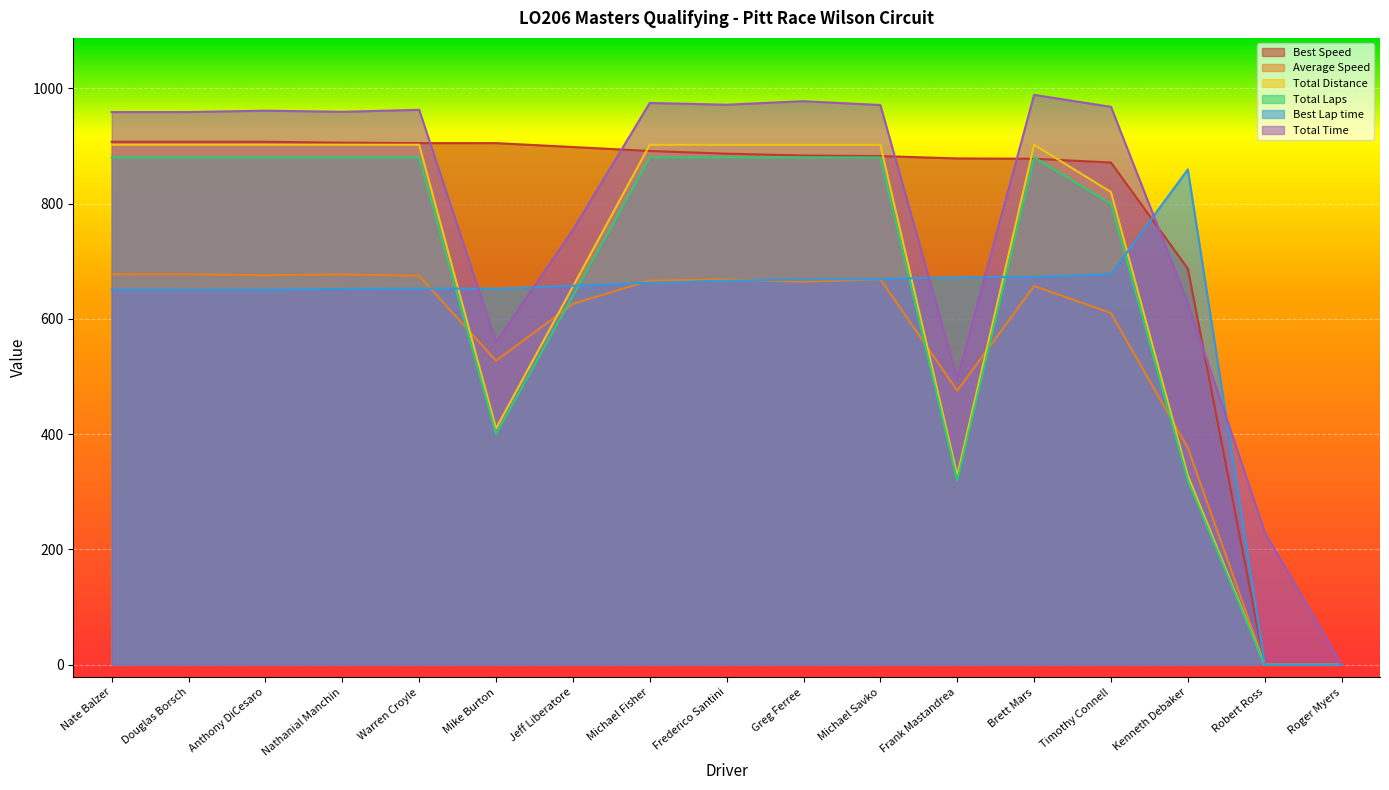

In Average Speed, how many points are lower than both neighbors (excluding endpoints)?

4